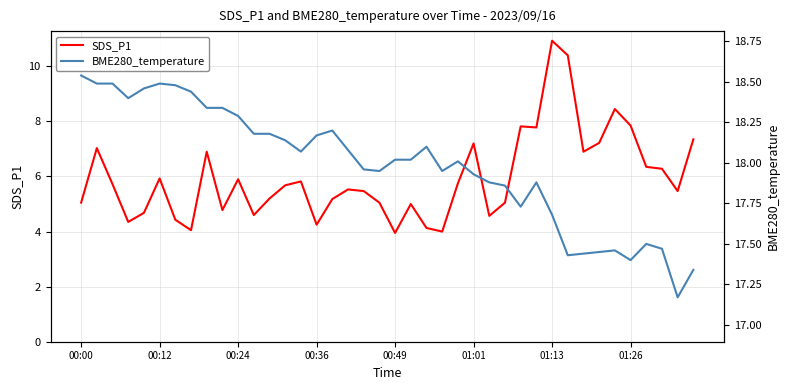

What is the minimum value for SDS_P1?

4.0